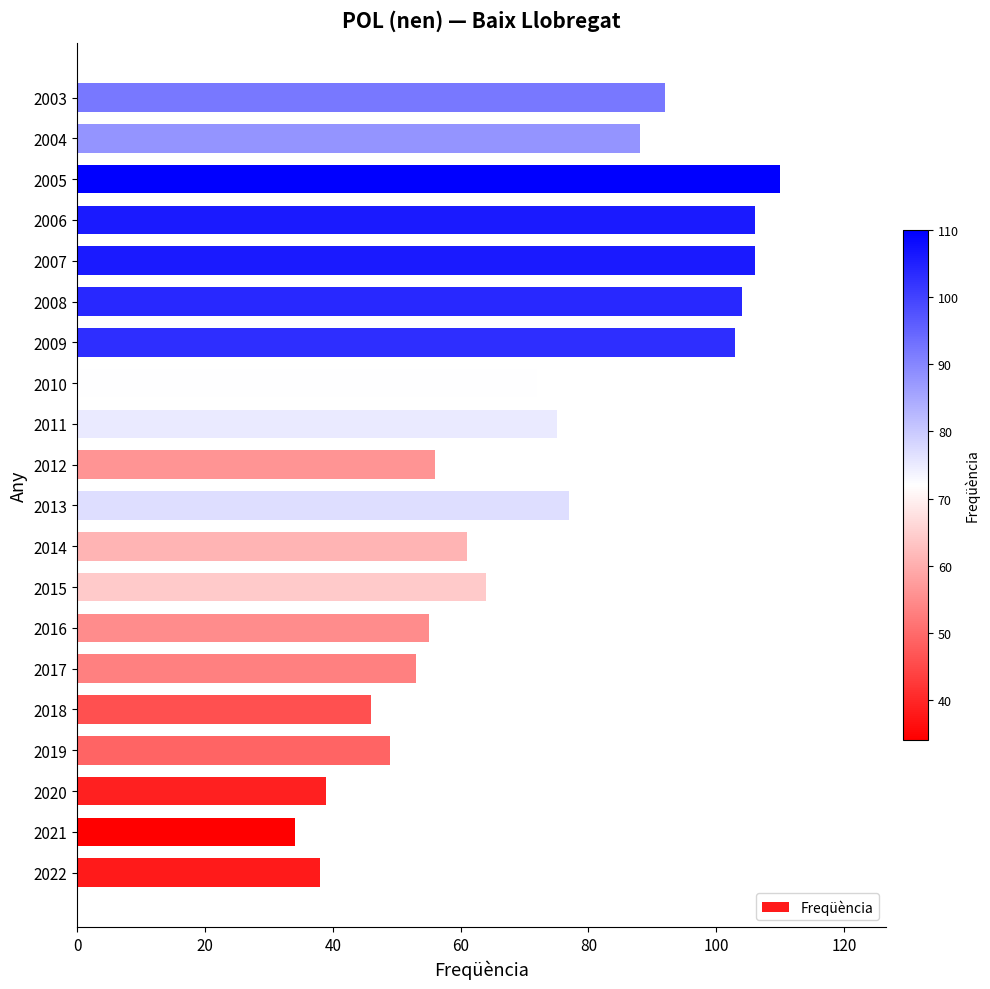

Read the value at 2017, to the nearest 5.

55